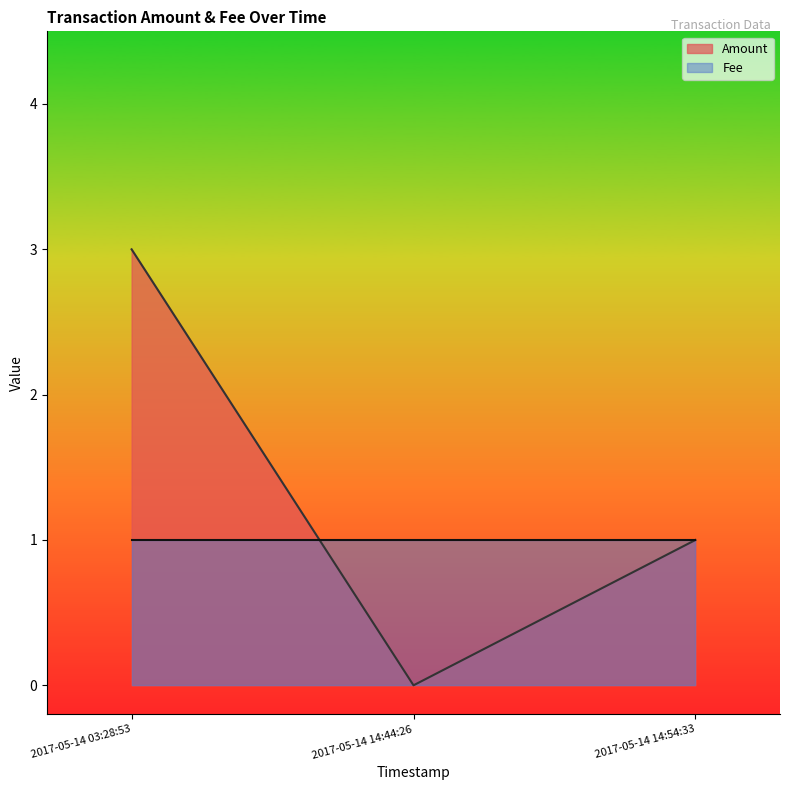

What is the total value across all series at 2017-05-14 14:54:33?

2